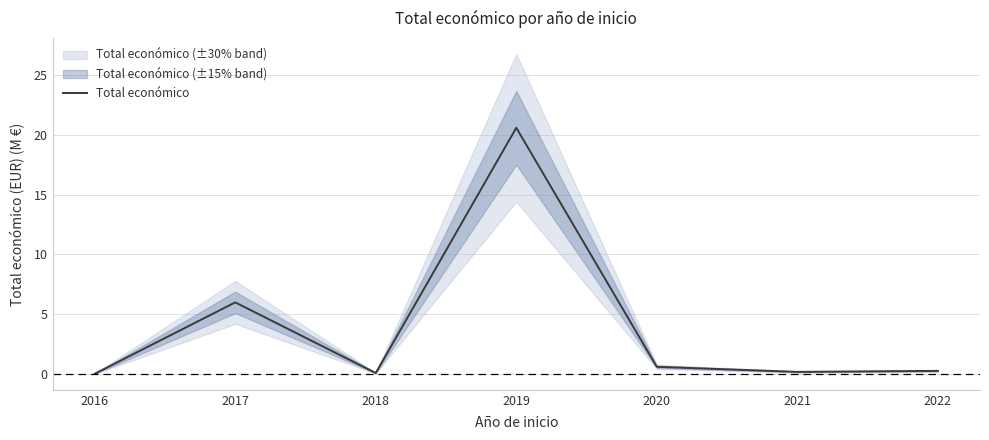

Reading right to left, extract all data points from this chart.

2022=0.2	2021=0.2	2020=0.6	2019=20.6	2018=0.1	2017=6.0	2016=0.0